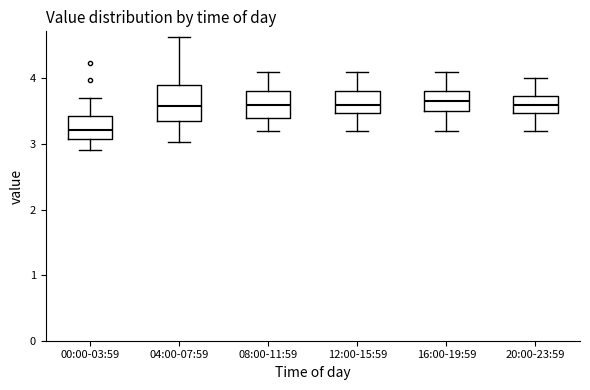

Reading left to right, transcribe this box plot: for each box, give where its median line is, the range the box spans, and where its two whiskers end, as read against the y-axis. The values are not printed on the chart, so give them approximately, as read against the axis.

00:00-03:59: median 3.2, box 3.1 to 3.4, whiskers 2.9 to 3.7
04:00-07:59: median 3.6, box 3.4 to 3.9, whiskers 3.0 to 4.6
08:00-11:59: median 3.6, box 3.4 to 3.8, whiskers 3.2 to 4.1
12:00-15:59: median 3.6, box 3.5 to 3.8, whiskers 3.2 to 4.1
16:00-19:59: median 3.7, box 3.5 to 3.8, whiskers 3.2 to 4.1
20:00-23:59: median 3.6, box 3.5 to 3.7, whiskers 3.2 to 4.0